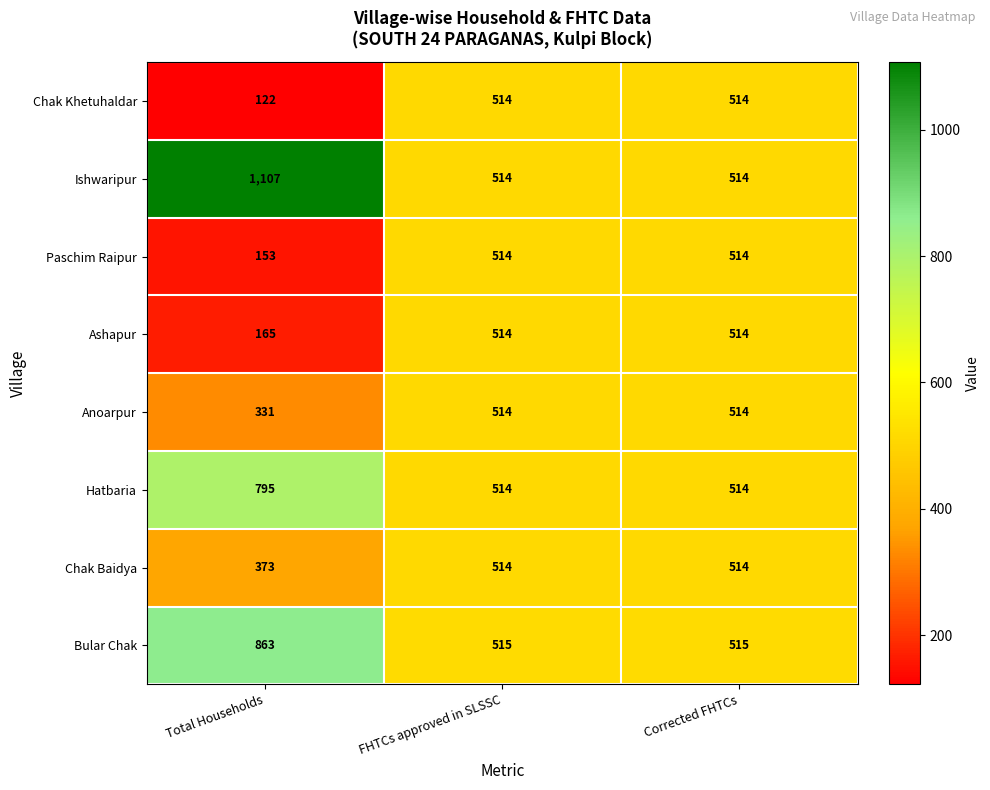

What is the difference between the highest and lowest values at Total Households?

985